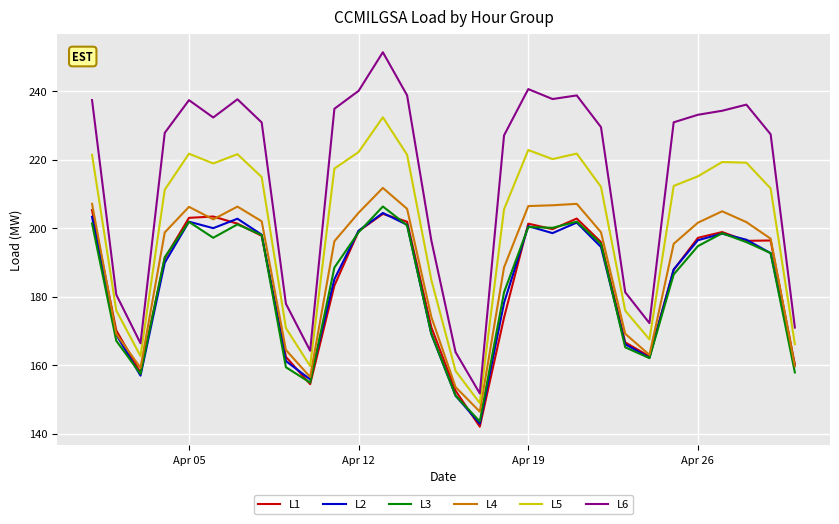

True or false: L5 has more than 2 points higher than both neighbors.

True